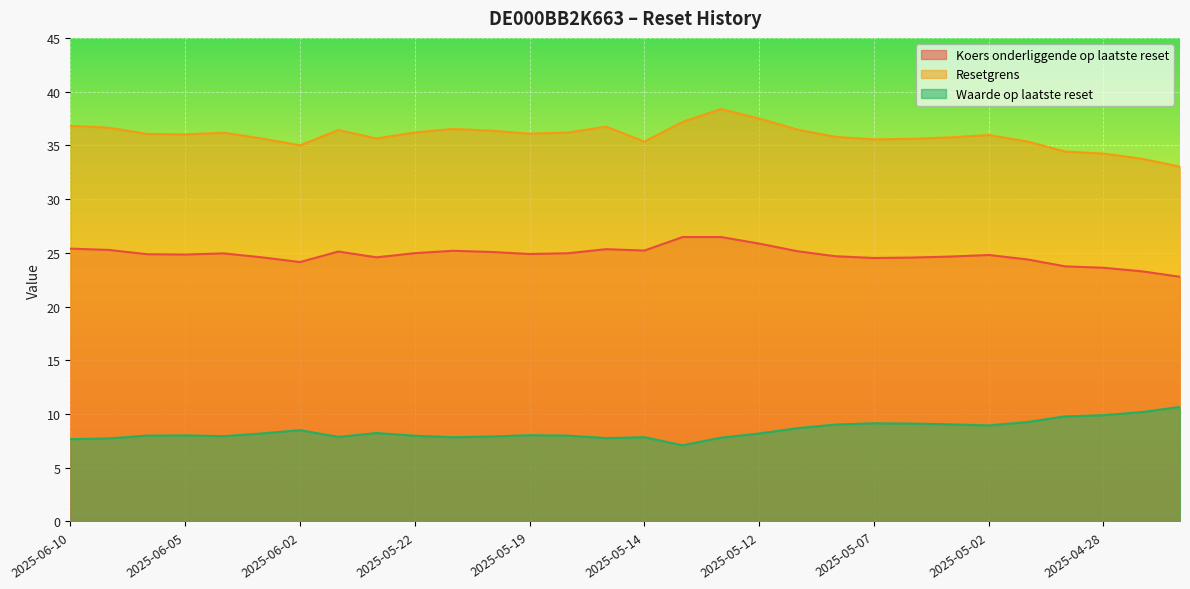

What value does the Koers onderliggende op laatste reset series have at 2025-05-14?

25.2